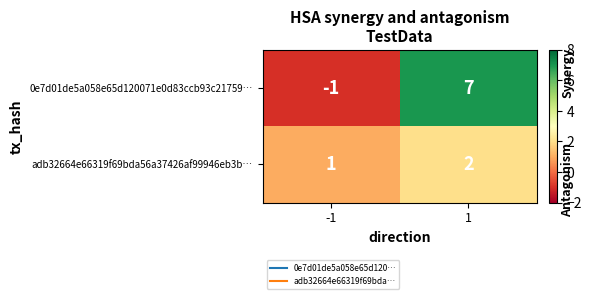

What is the sum of the 0e7d01de5a058e65d120071e0d83ccb93c21759… values at -1 and 1?

6